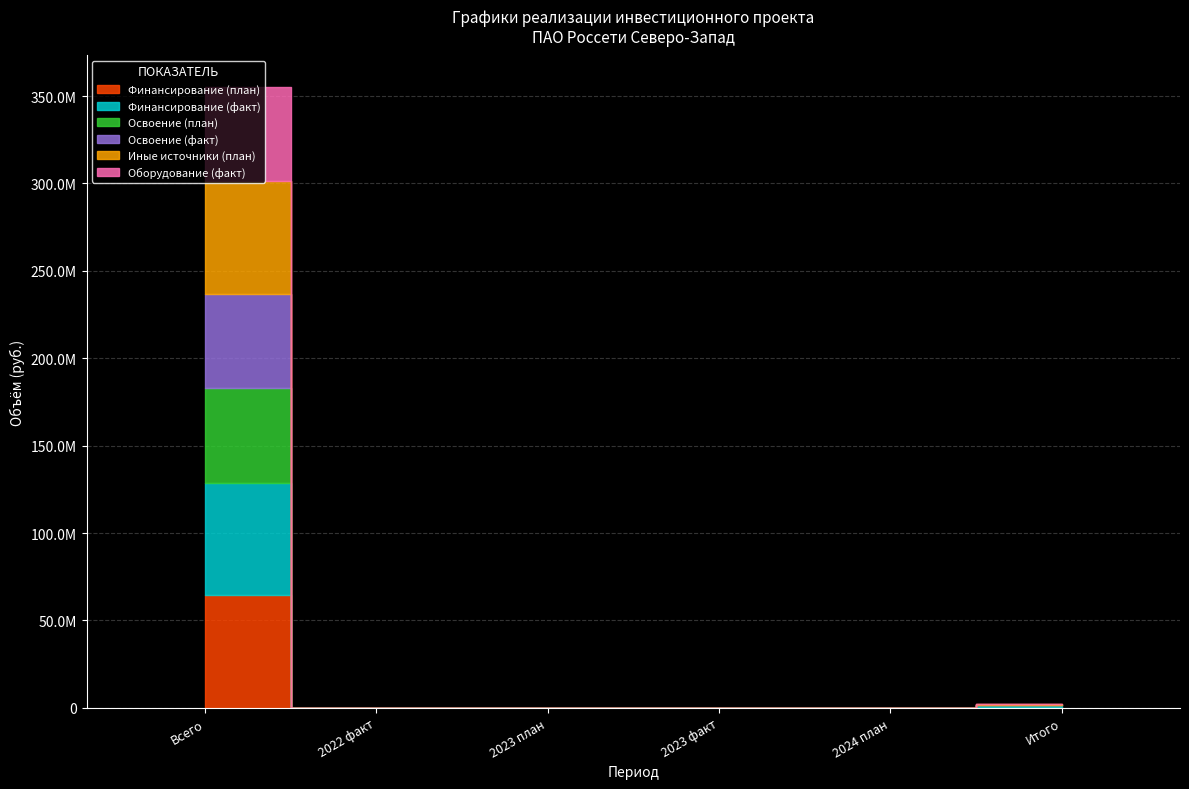

Rank the series at Всего from lowest to highest value.

Освоение (план), Освоение (факт), Оборудование (факт), Финансирование (факт), Финансирование (план), Иные источники (план)